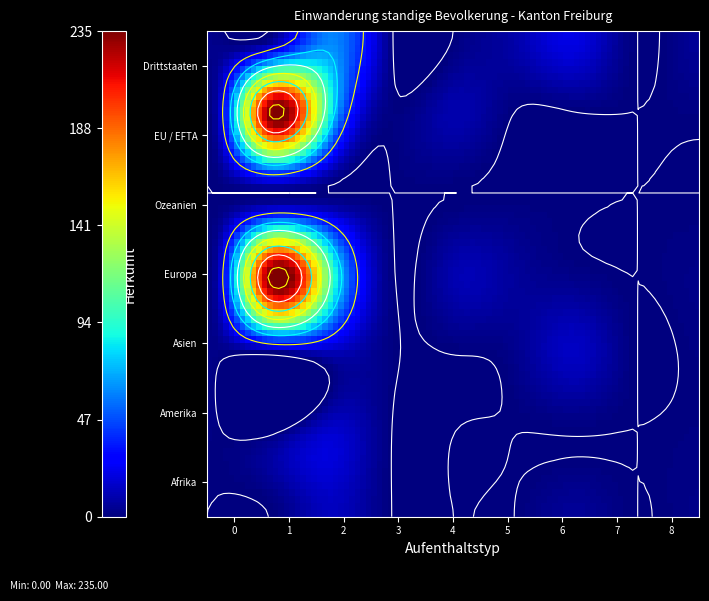

Is it true that Europa equals 131 at 7?

False